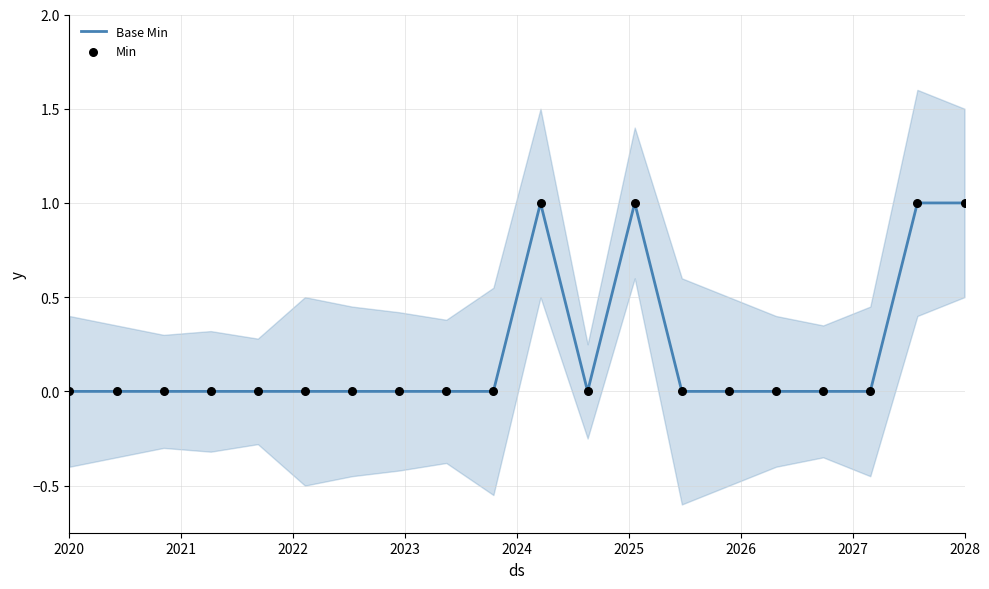

Which series contains the highest Y value?

Base Min